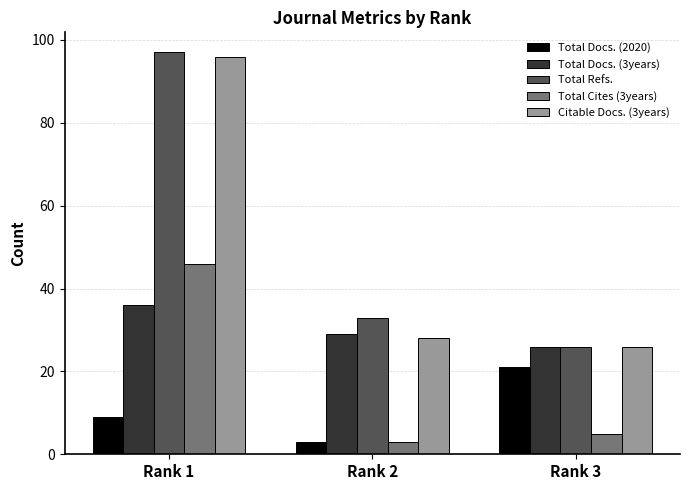

List the labels in order of Total Docs. (2020) value, largest first.

Rank 3, Rank 1, Rank 2